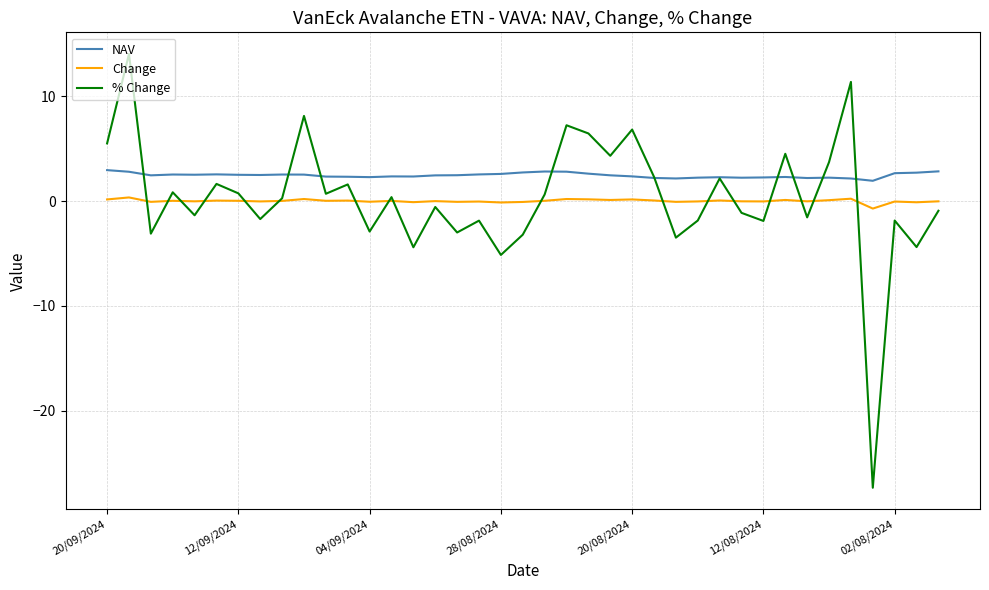

Which series has the largest total across all categories?

NAV